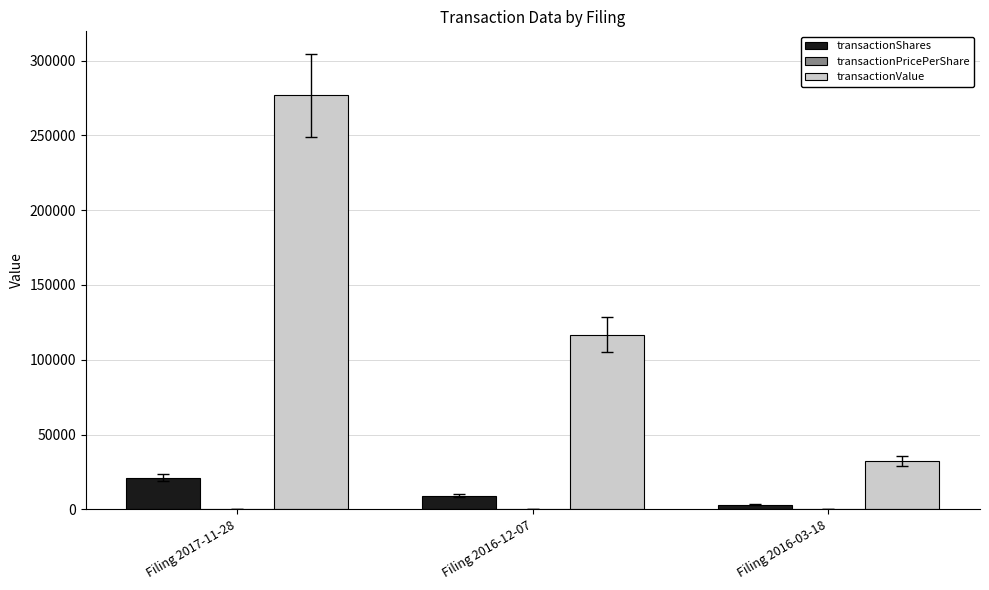

Where does the transactionValue series first go above 116663?

Filing 2017-11-28